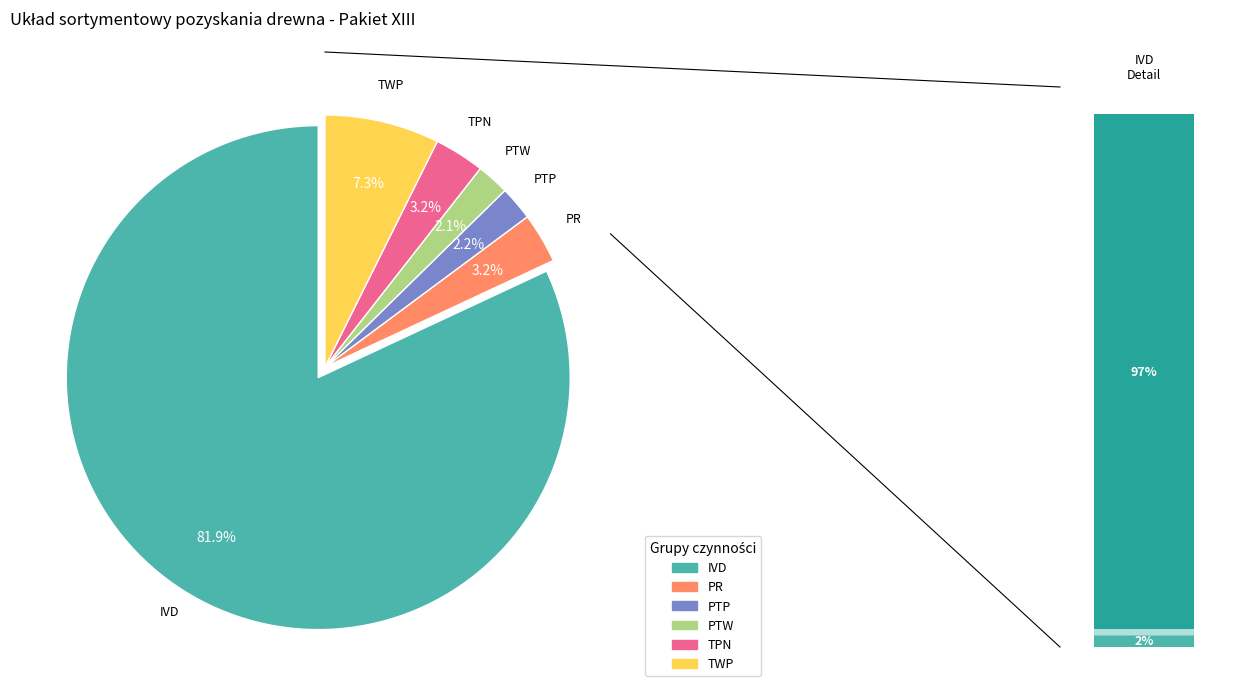

To the nearest percent, what is the difference between the largest and smallest slice percentages?

80%